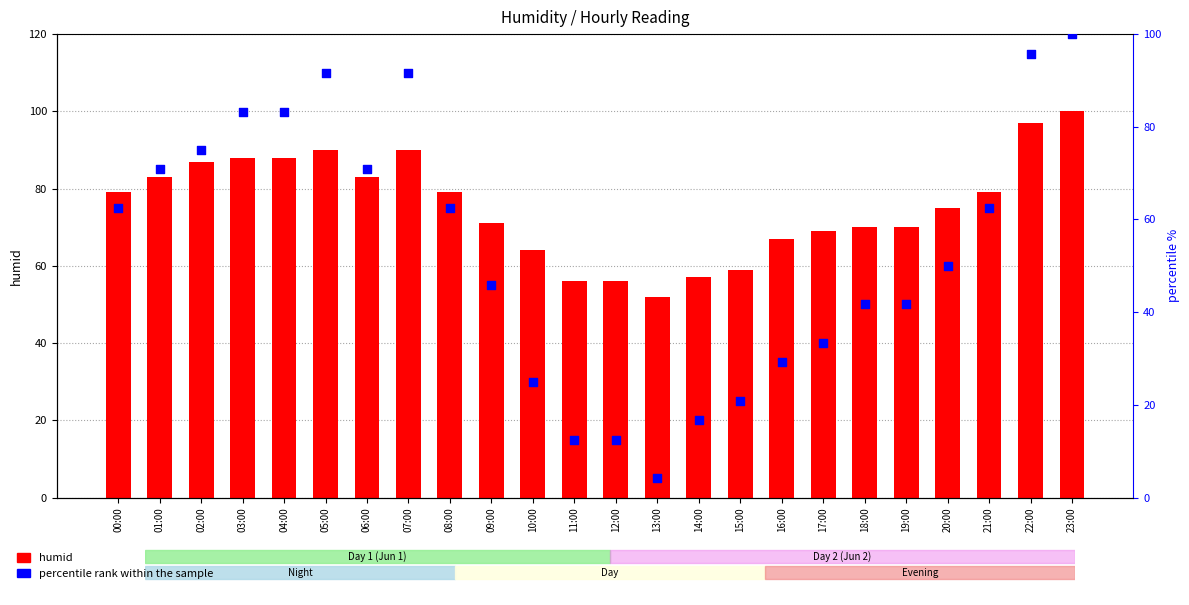

Which series contains the lowest Y value?

percentile rank within the sample